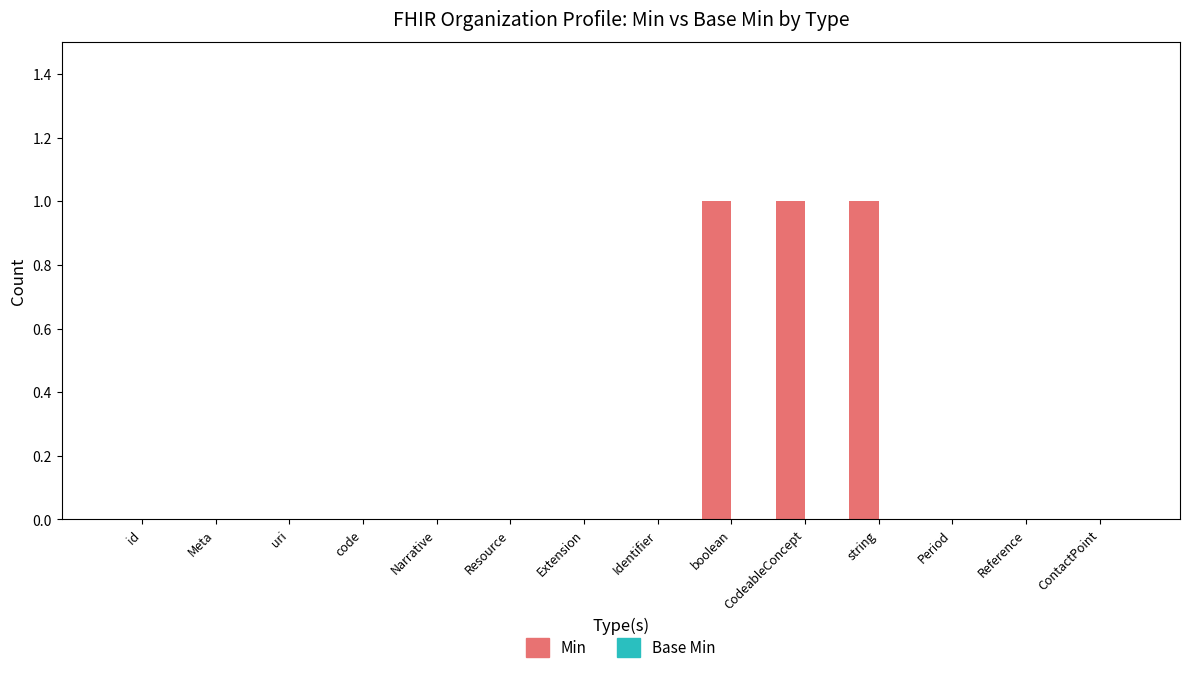

True or false: the data shows 0 at Narrative.

True